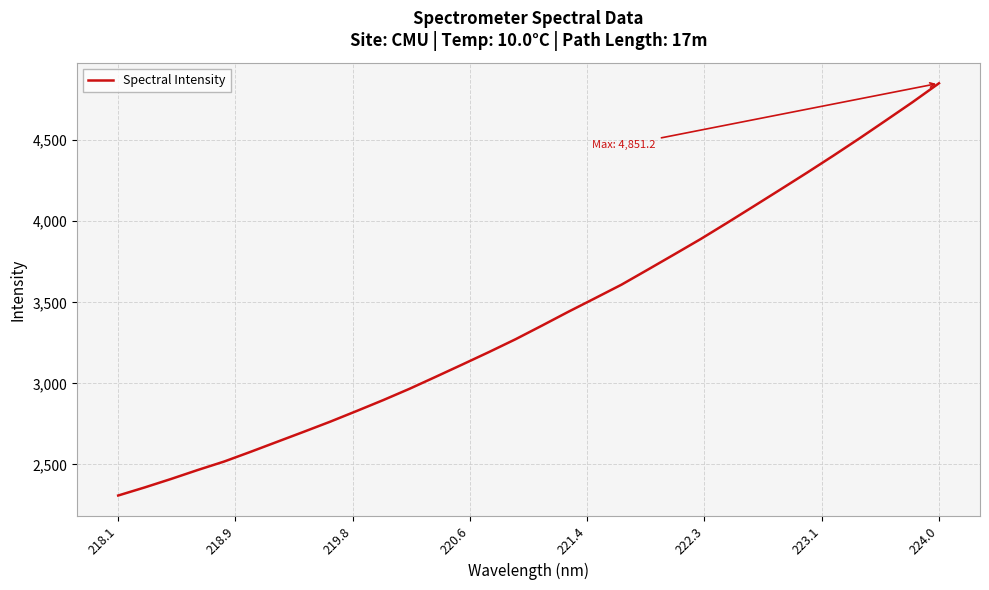

True or false: there are more than 2 points higher than both neighbors.

False